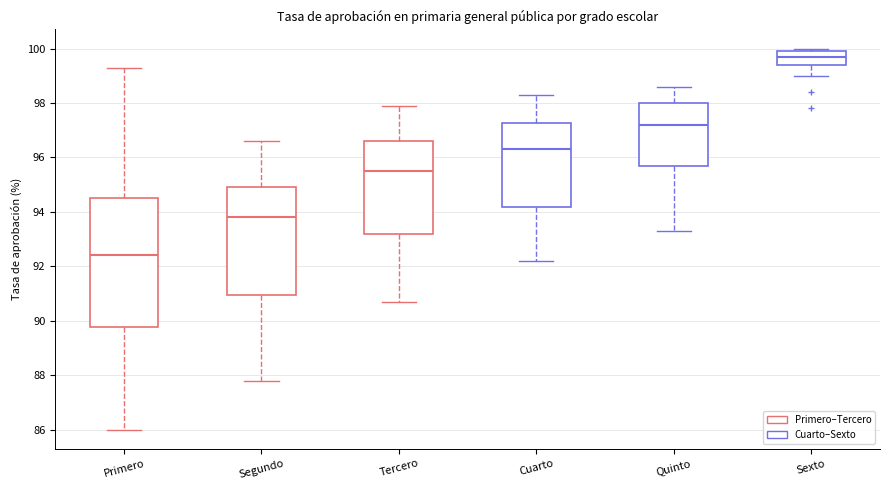

Which box is the tallest, from its lower edge to its upper edge?

Primero